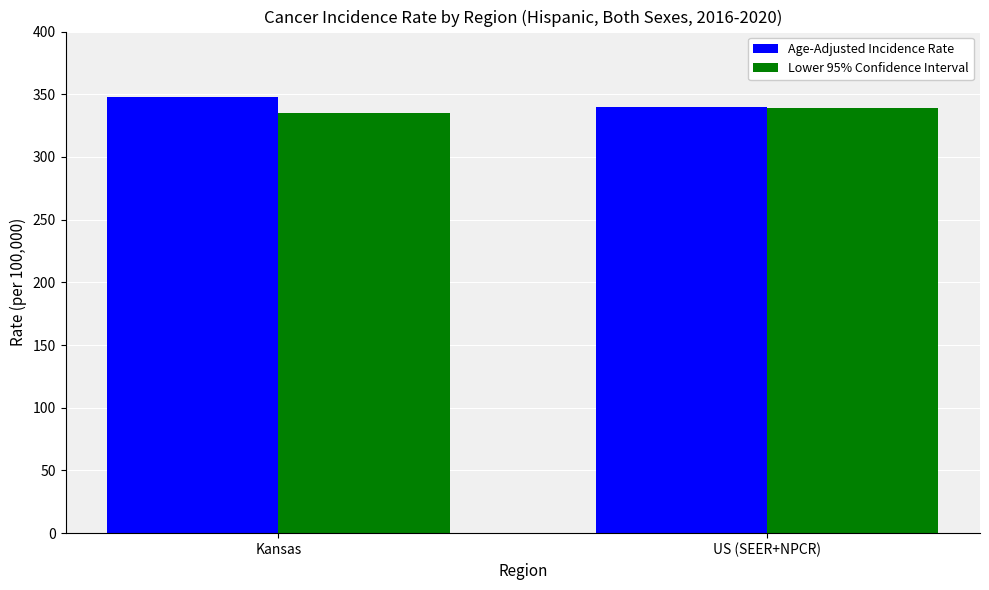

True or false: Age-Adjusted Incidence Rate has a value of 339.6 at US (SEER+NPCR).

True